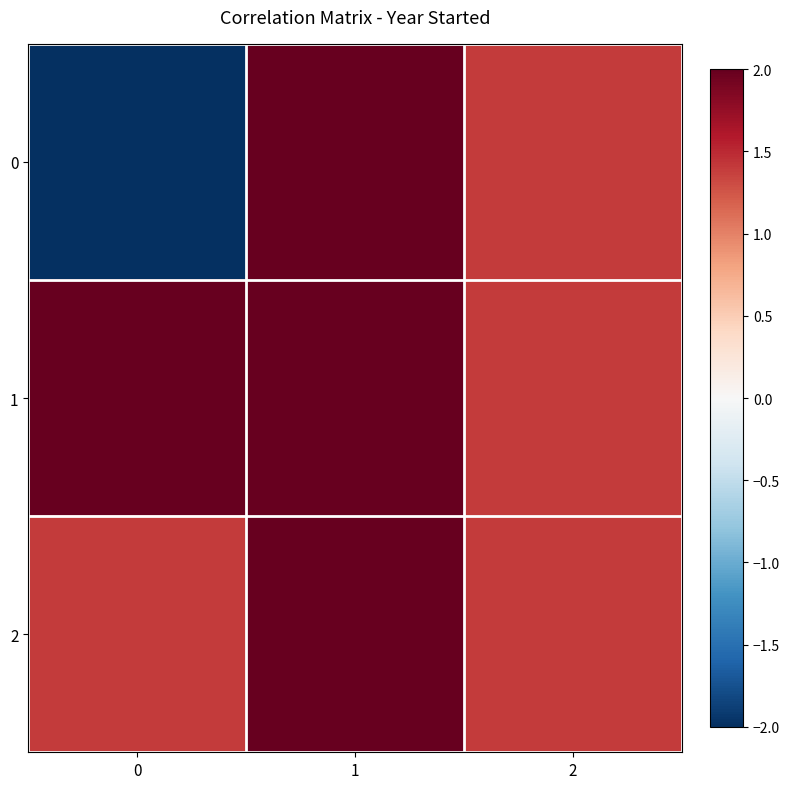

List the series in order of their peak value, lowest first.

0, 1, 2